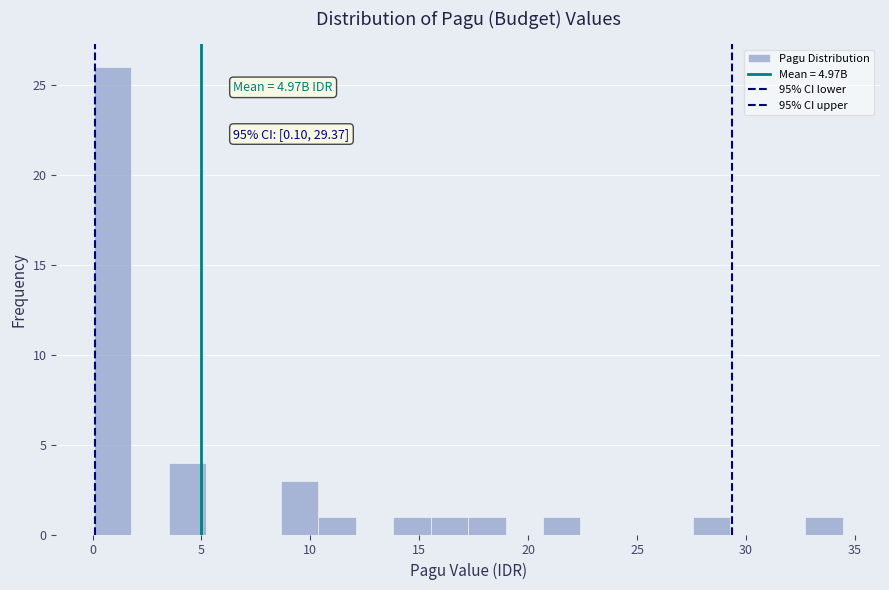

Read against the x-axis, roughly where is the centre of the tallest bar?

1.0